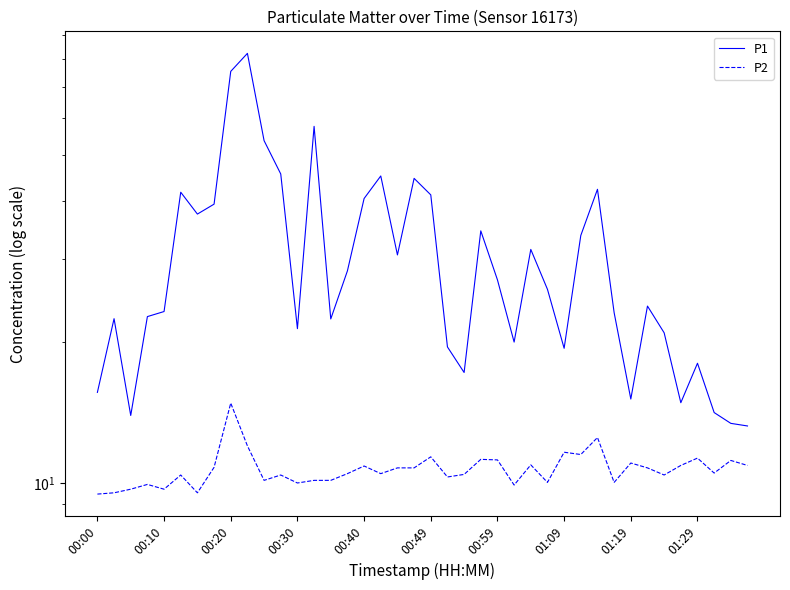

What are all the series names shown in the legend?

P1, P2